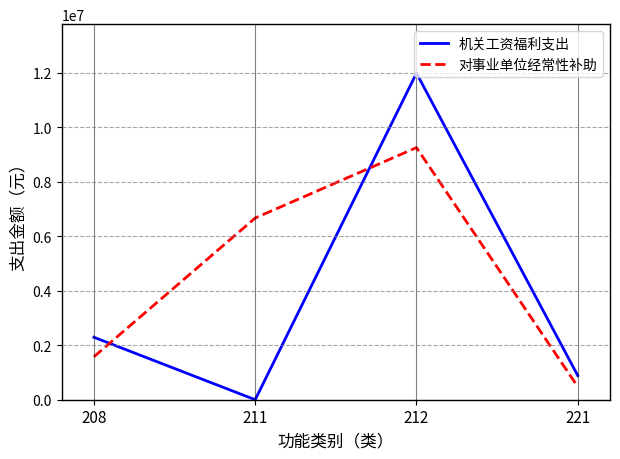

At 208, list the series in order from smallest to largest.

对事业单位经常性补助, 机关工资福利支出